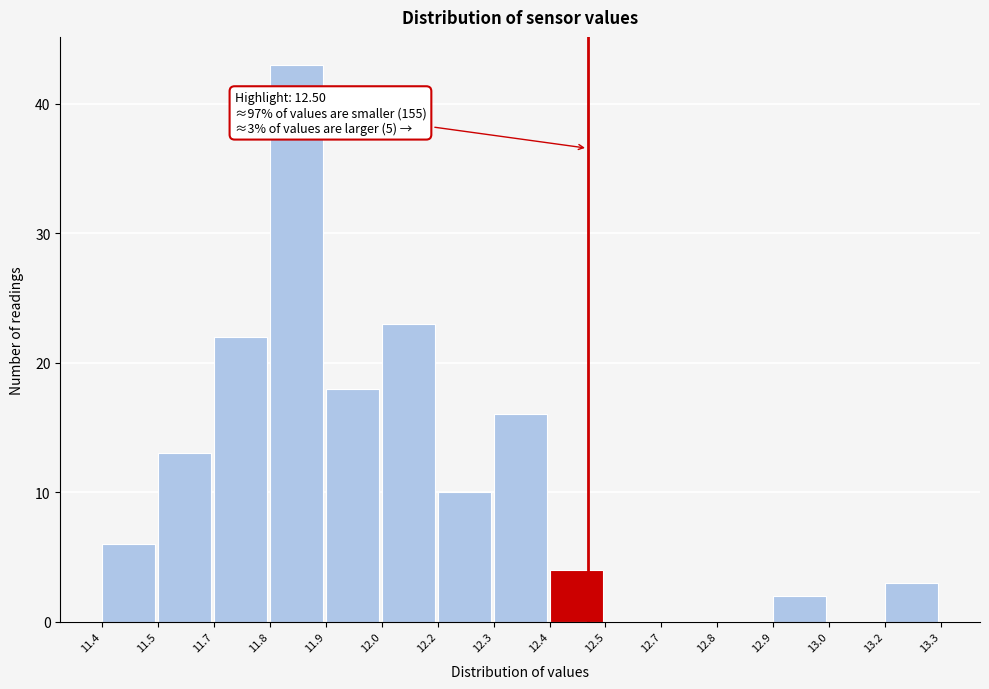

Reading left to right, what are all the values shown in this chart?

11.4=6	11.5=13	11.7=22	11.8=43	11.9=18	12.0=23	12.2=10	12.3=16	12.4=4	12.5=0	12.7=0	12.8=0	12.9=2	13.0=0	13.2=3